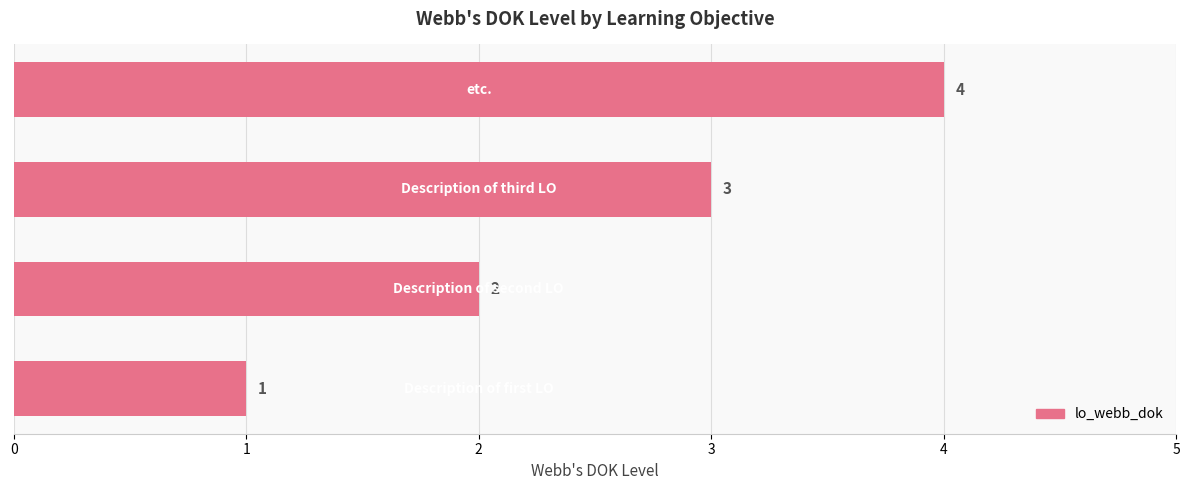

How many bars are there in total?

4